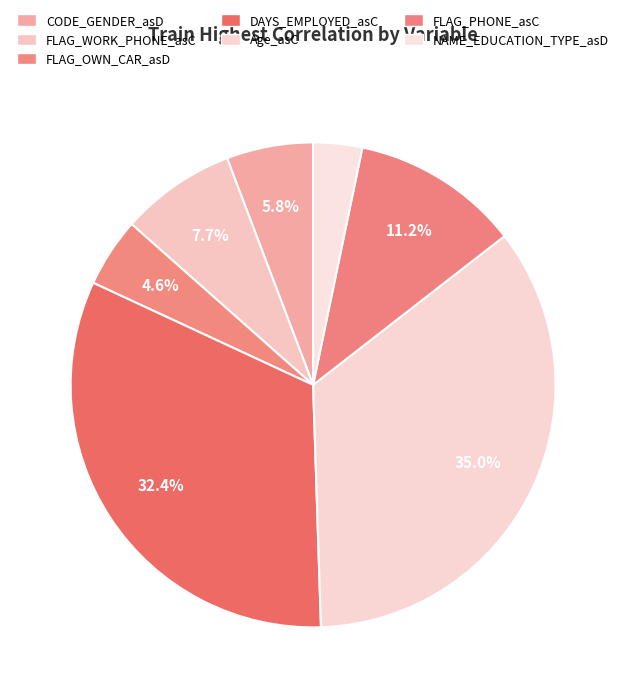

True or false: FLAG_PHONE_asC accounts for 2% of the total.

False